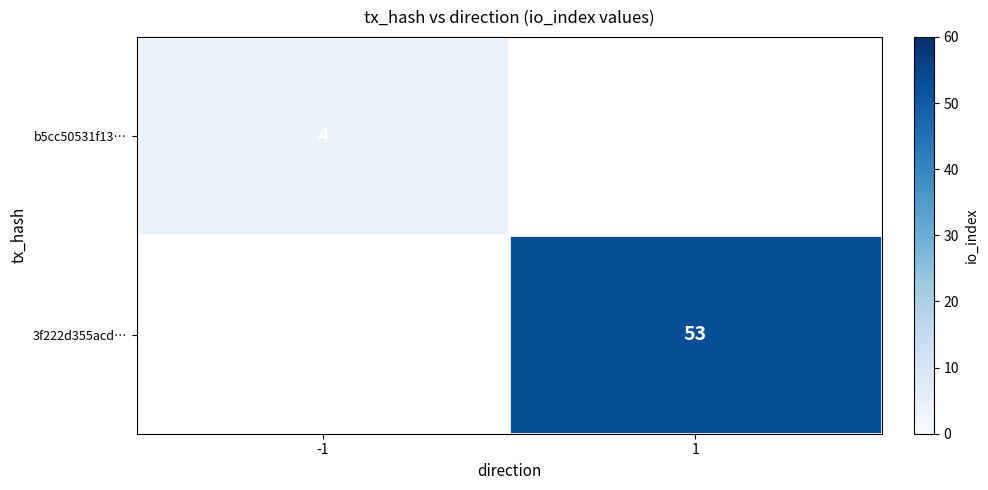

The value of 3f222d355acd… at 1 is 53. True or false?

True